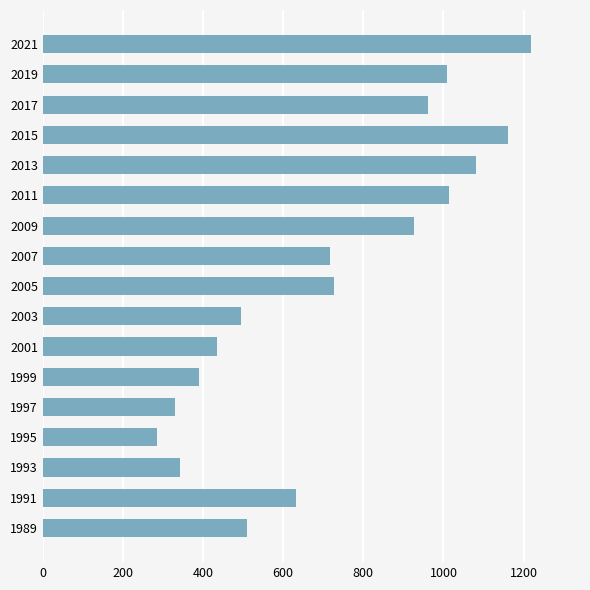

Between 2021 and 1995, which is larger?

2021